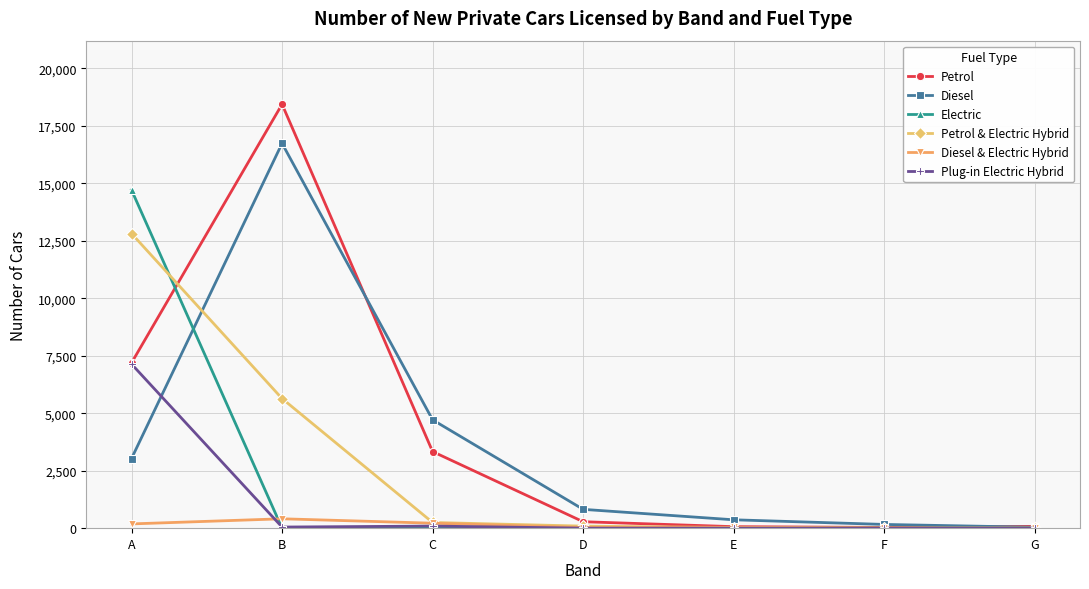

What is the difference between the Diesel values at B and F?

16569